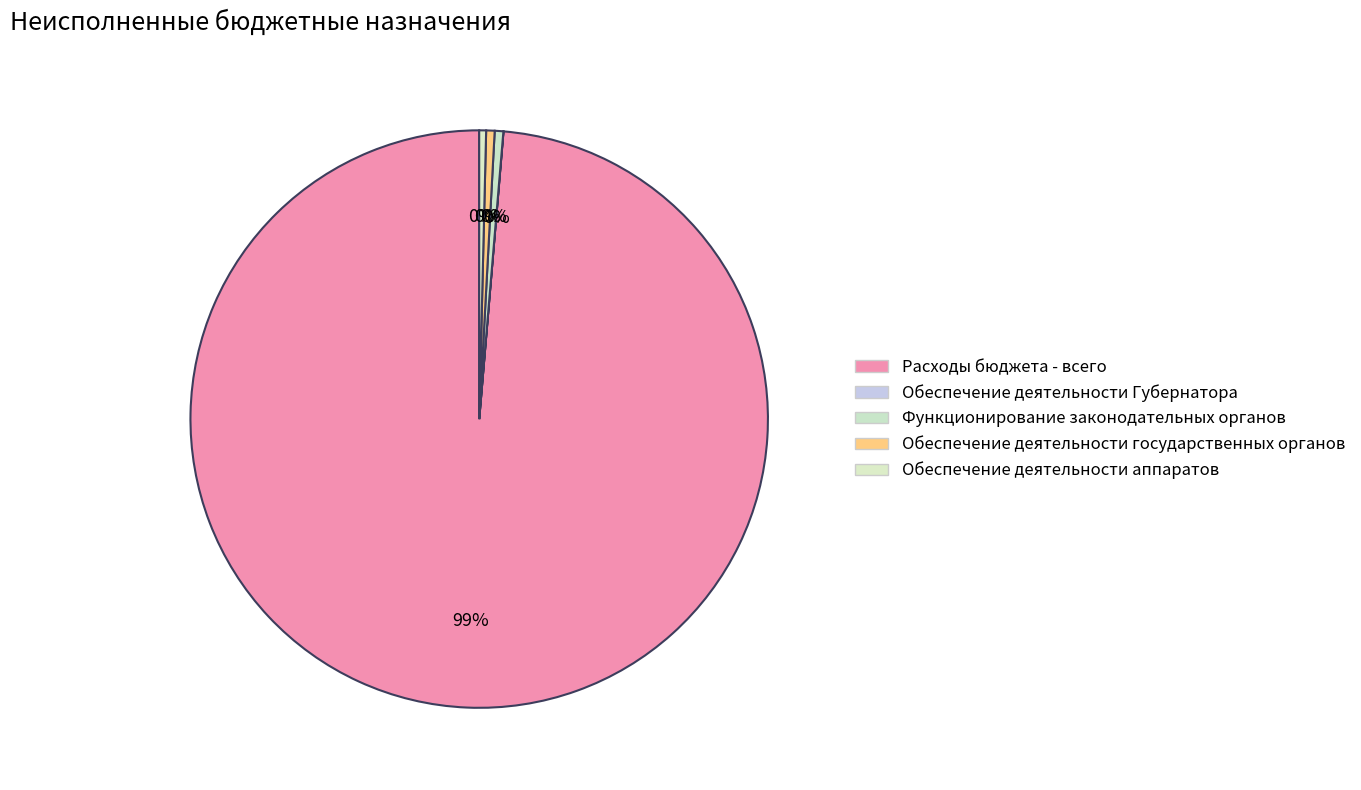

Is there any slice that represents more than half of the pie?

Yes